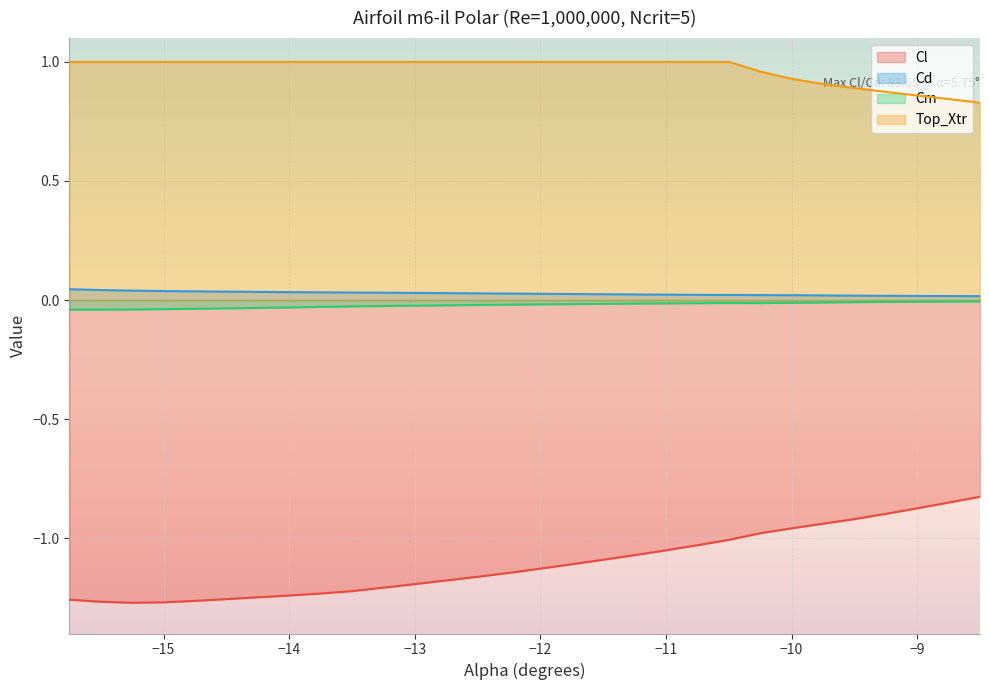

Rank the series by their maximum value, from lowest to highest.

Cl, Cm, Cd, Top_Xtr